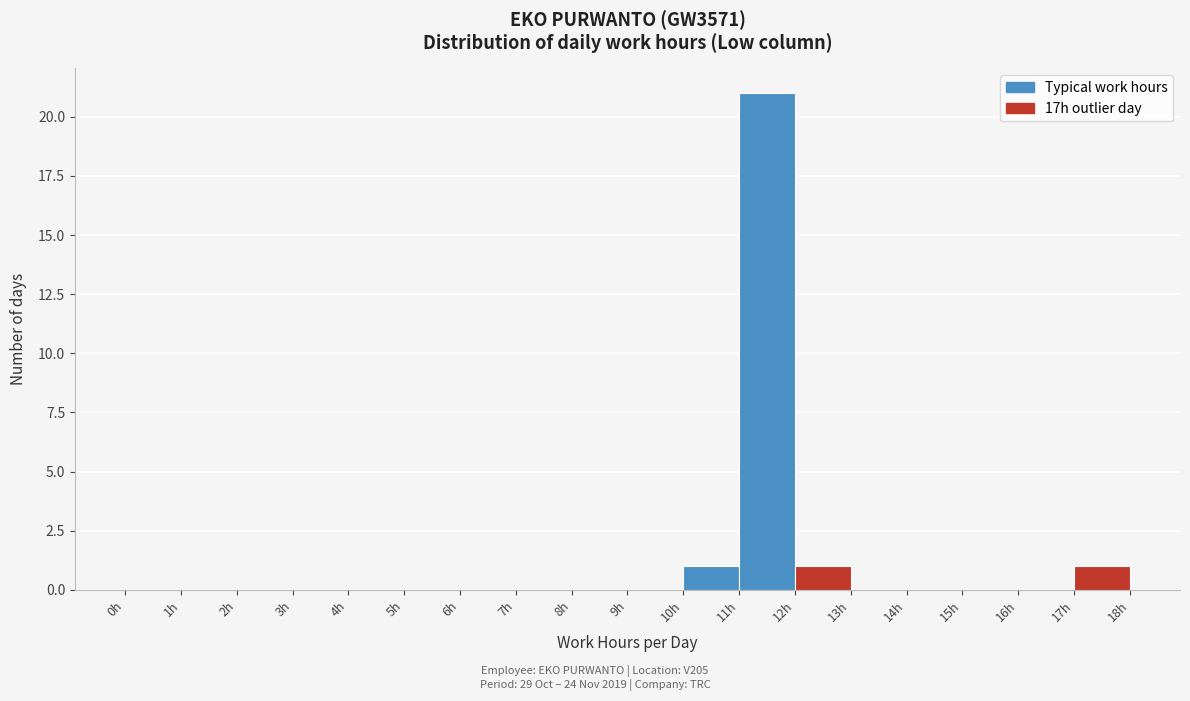

Over which range of the x-axis is the bar tallest?

11 to 12